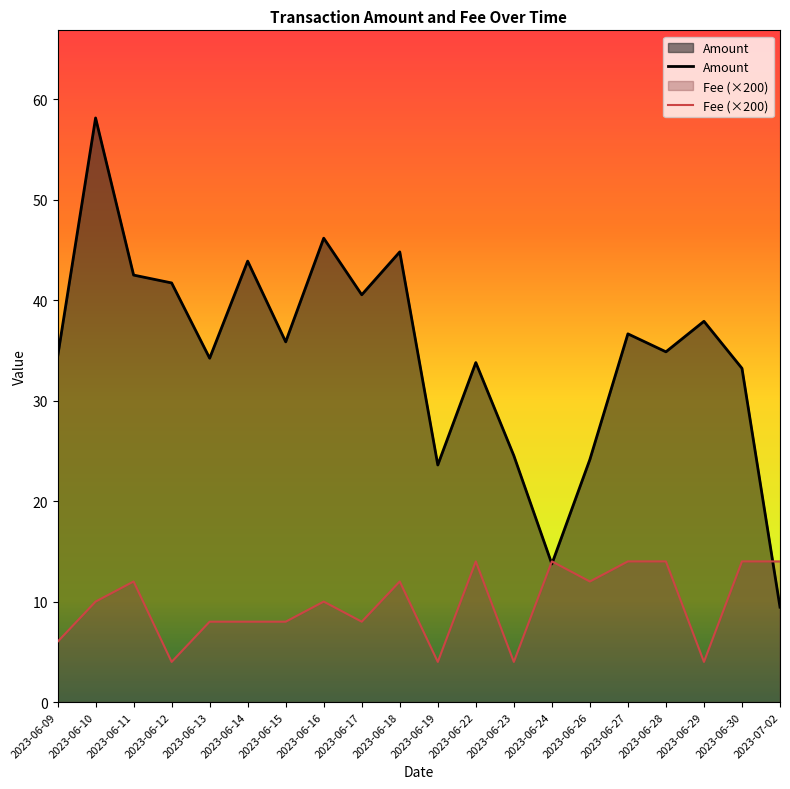

Where does the Fee series first go above 10?

2023-06-11